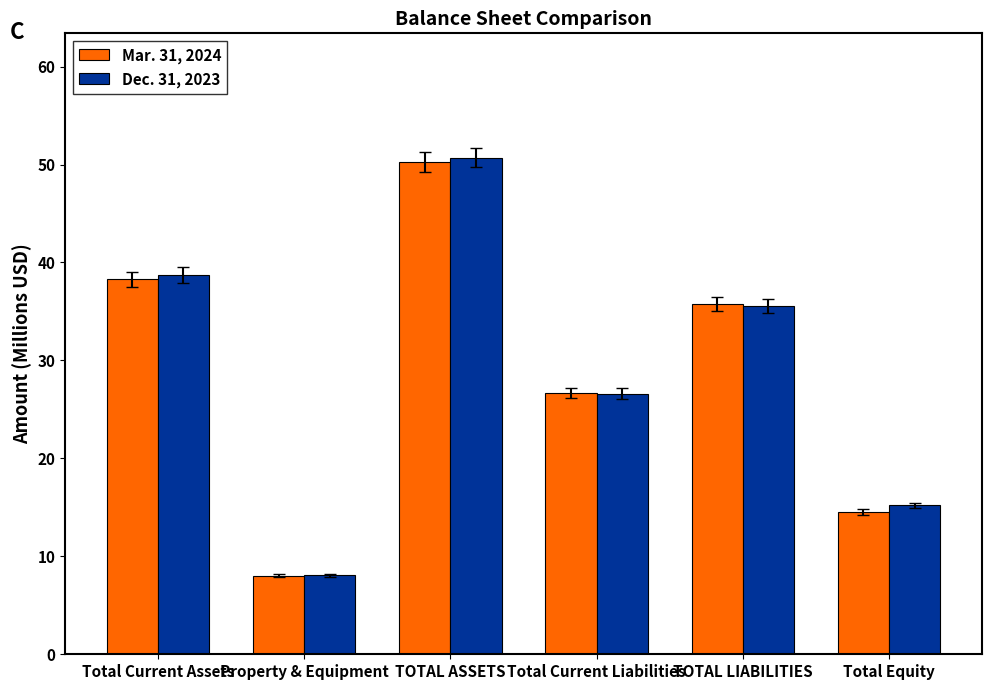

How many bars are there in total?

12